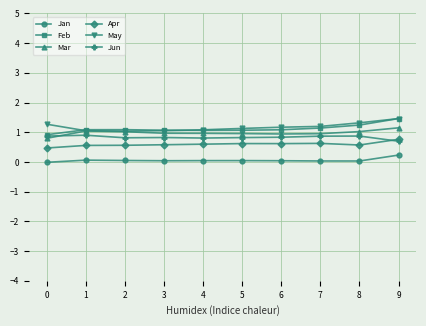

What is the maximum value shown in the chart?

1.5